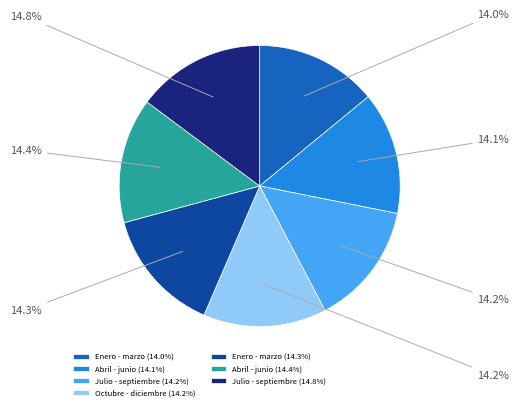

What percentage is NOT represented by Abril - junio (14.1%)?

85.9%